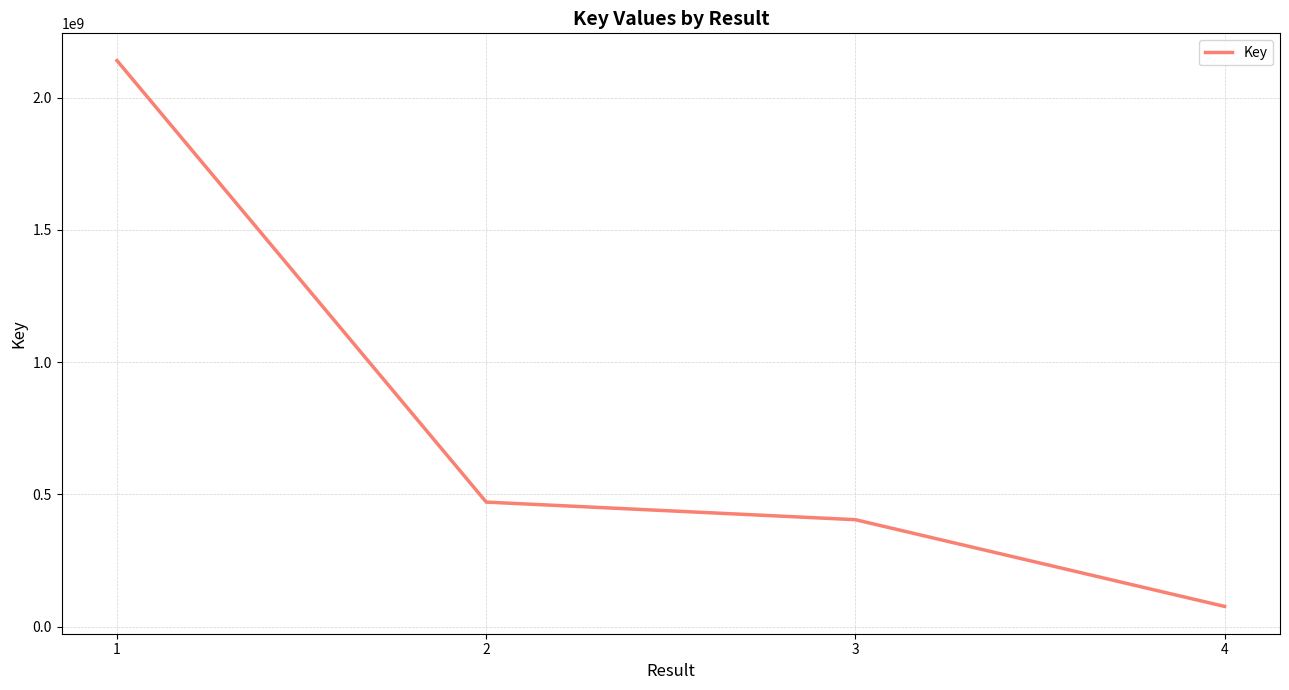

Which category has the highest value across all series?

1